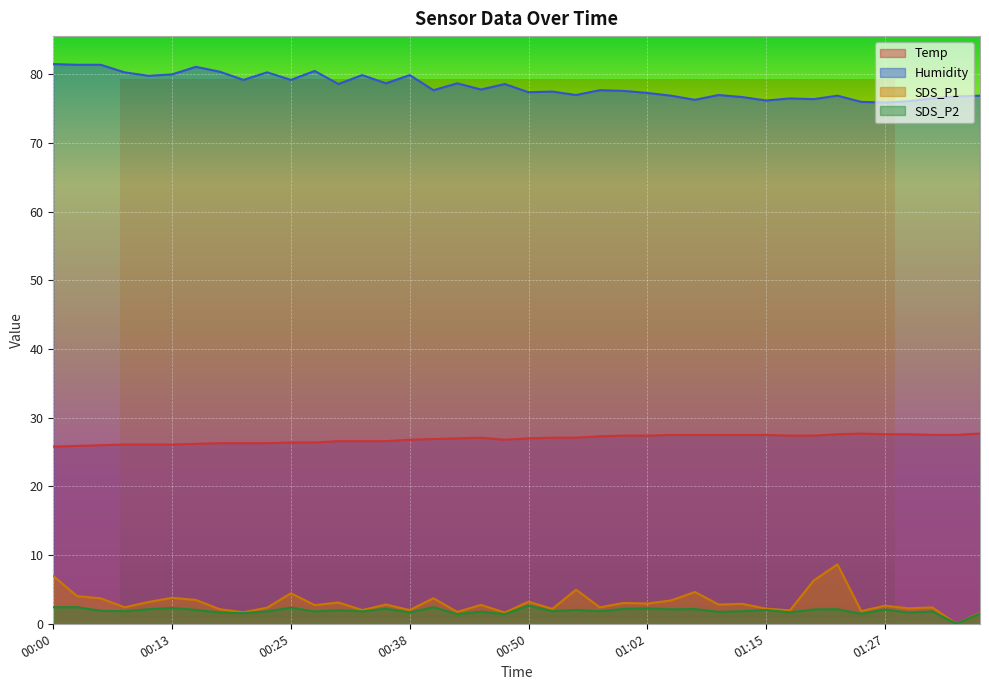

The value of Temp at 00:38 is 40.0. True or false?

False